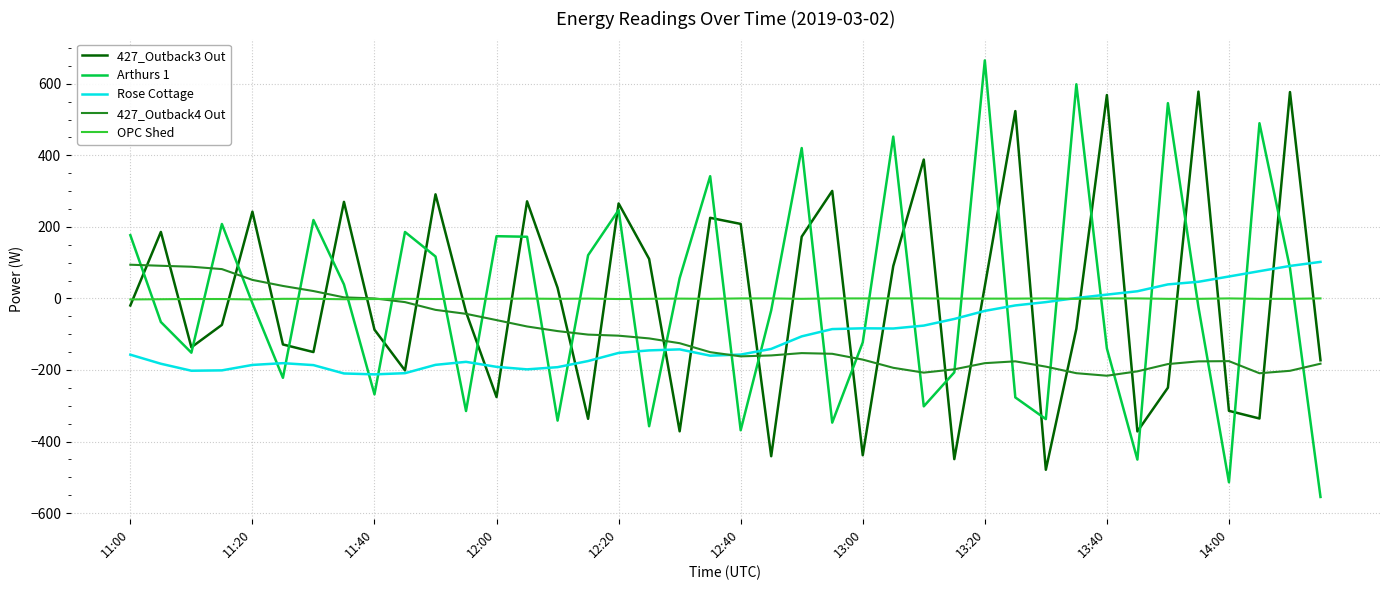

True or false: Arthurs 1 and 427_Outback3 Out intersect in this chart.

True